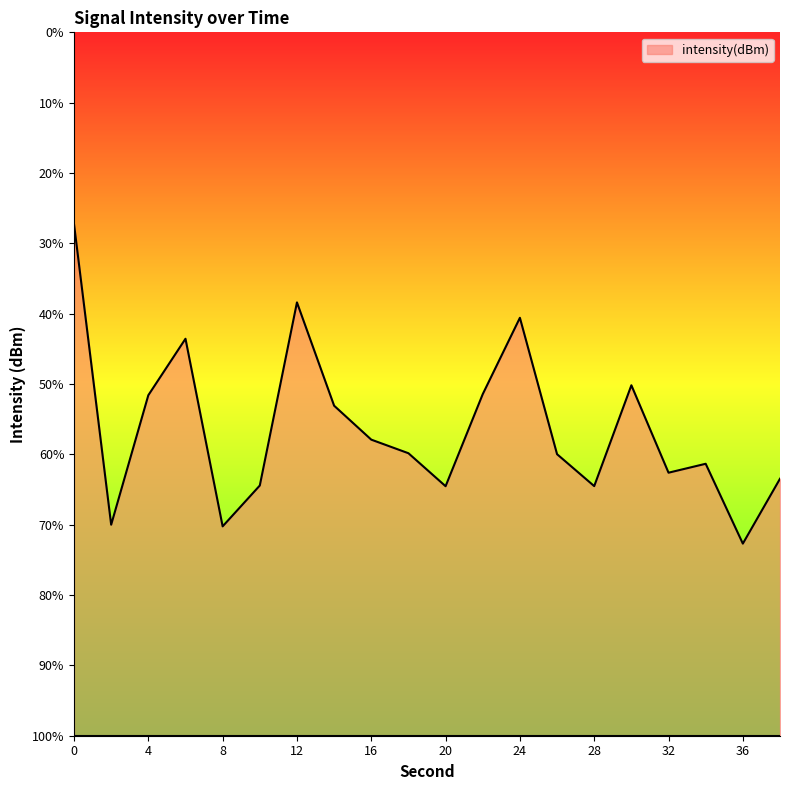

List the labels in order of value, smallest first.

36, 8, 2, 20, 28, 10, 38, 32, 34, 26, 18, 16, 14, 4, 22, 30, 6, 24, 12, 0